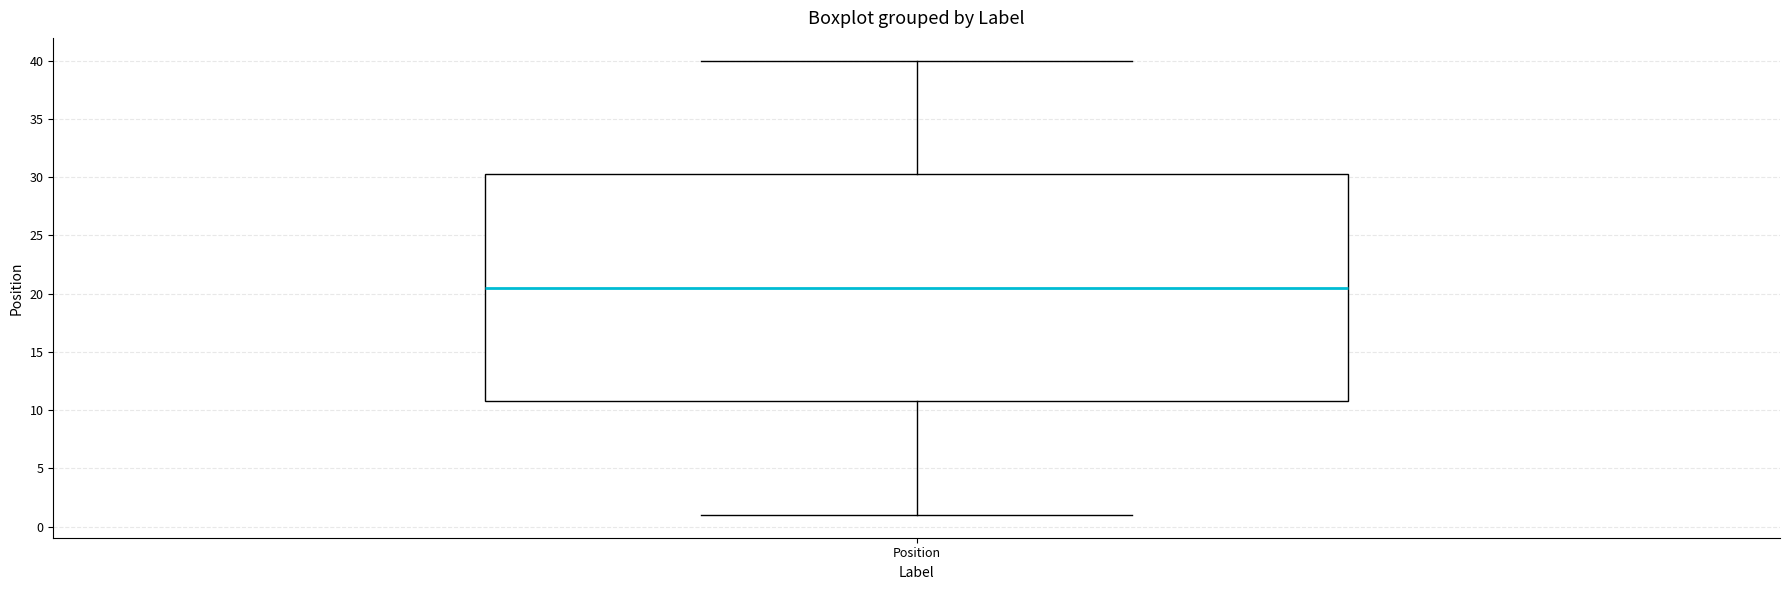

Transcribe this box plot: give where the median line is, the range the box spans, and where the two whiskers end, as read against the y-axis. The values are not printed on the chart, so give them approximately, as read against the axis.

median 20.5, box 11.0 to 30.5, whiskers 1.0 to 40.0